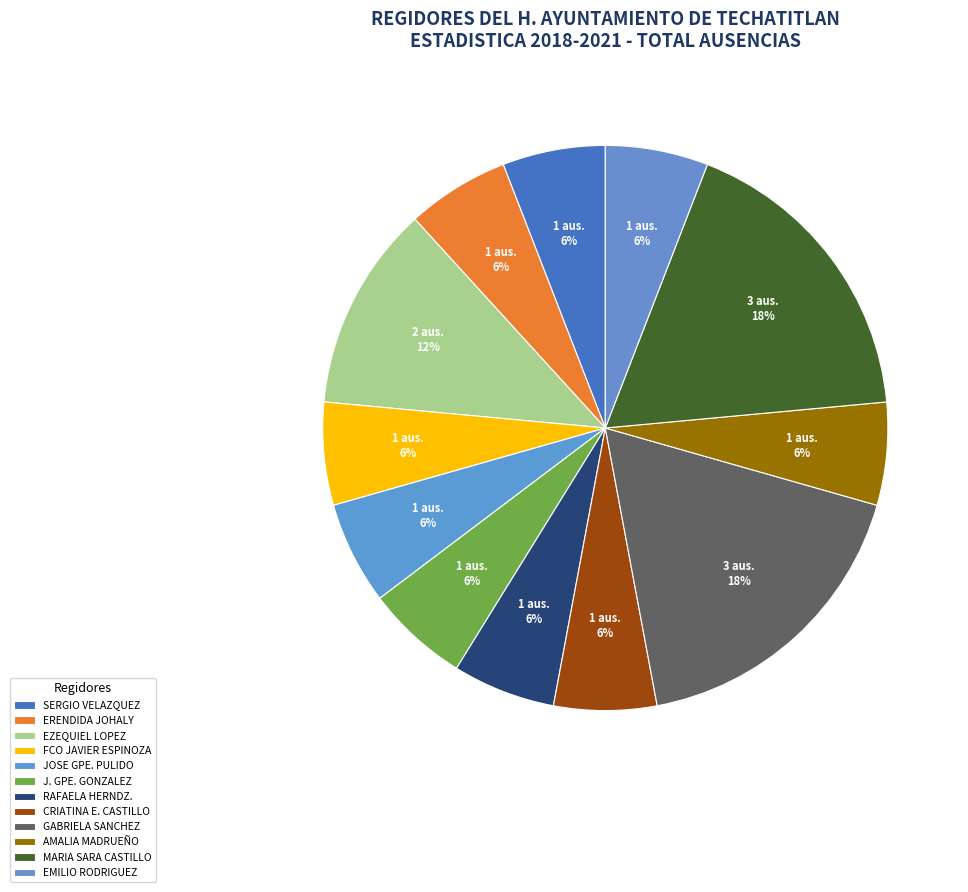

Count the number of slices in the pie.

12